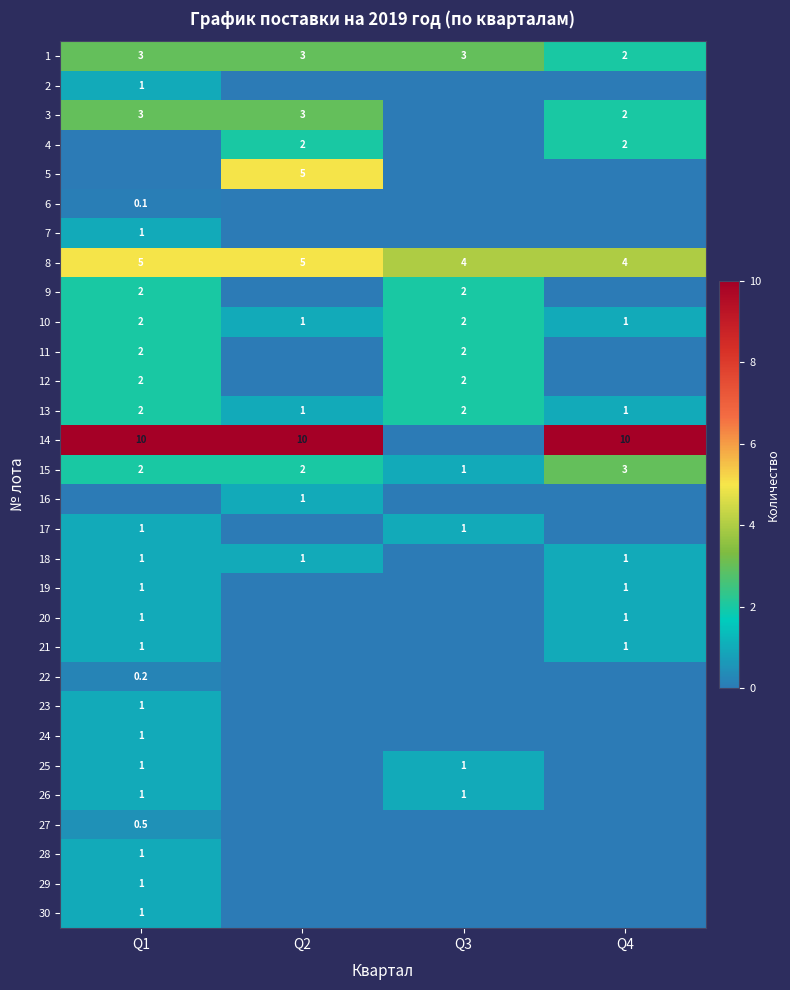

The 16 series shows 1.0 at Q2. True or false?

True